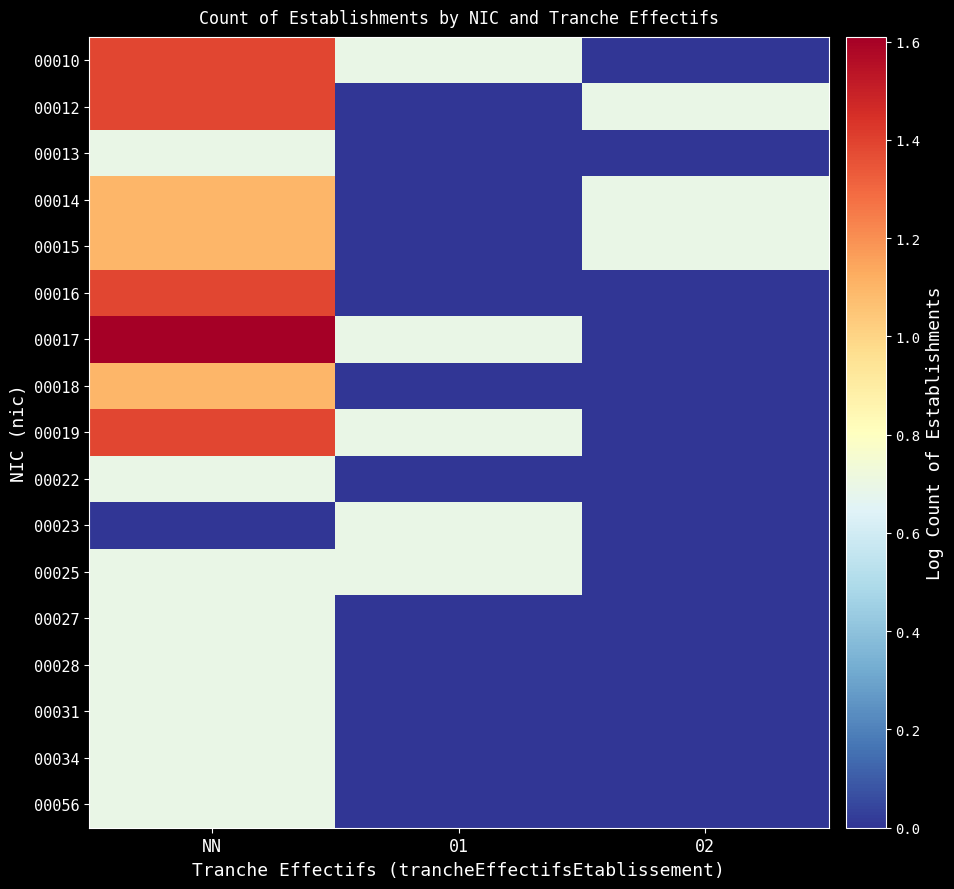

Rank the series by their maximum value, from highest to lowest.

00017, 00010, 00012, 00016, 00019, 00014, 00015, 00018, 00013, 00022, 00023, 00025, 00027, 00028, 00031, 00034, 00056